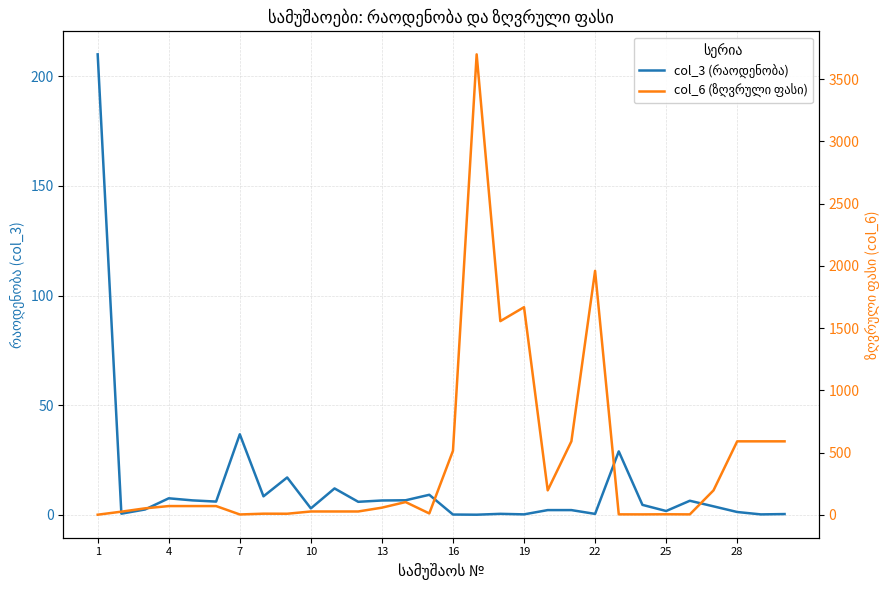

In col_6 (ზღვრული ფასი), how many points are higher than both neighbors (excluding endpoints)?

6